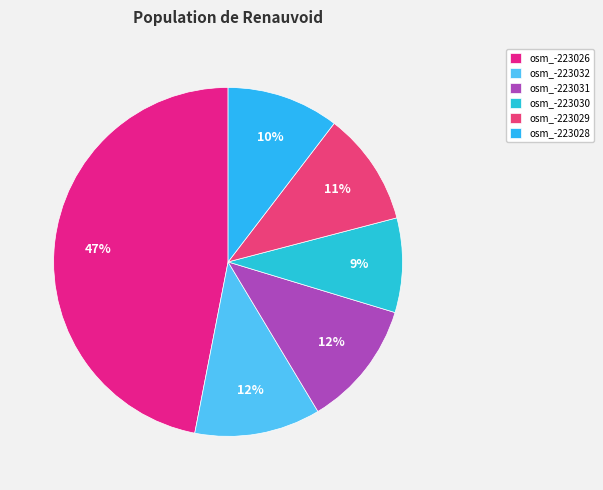

Count the number of slices in the pie.

6